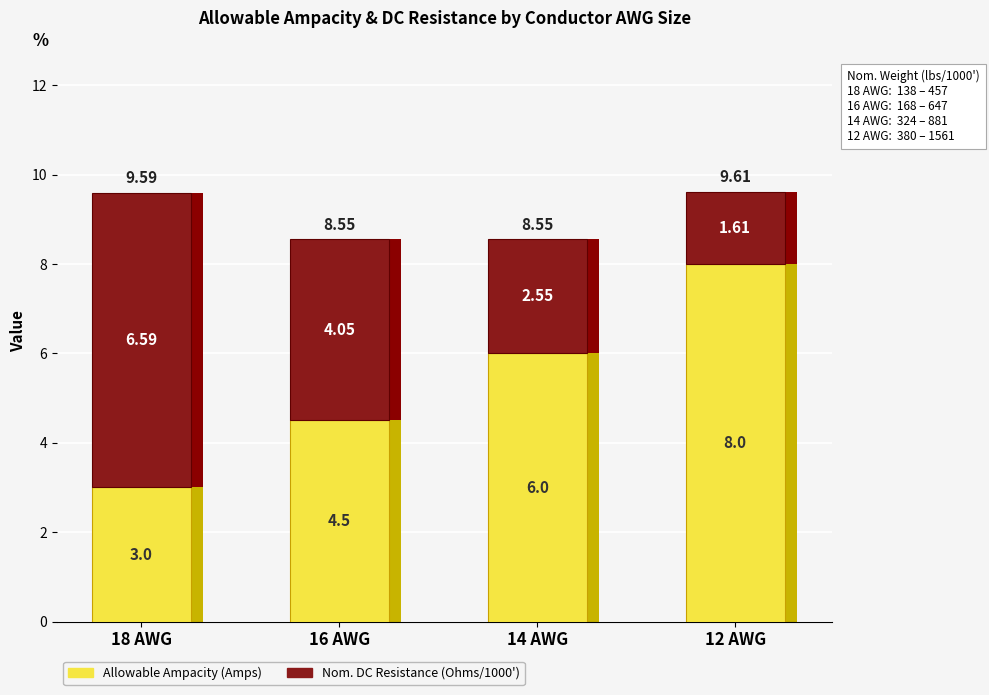

What is the label of the 4th bar from the left?

12 AWG